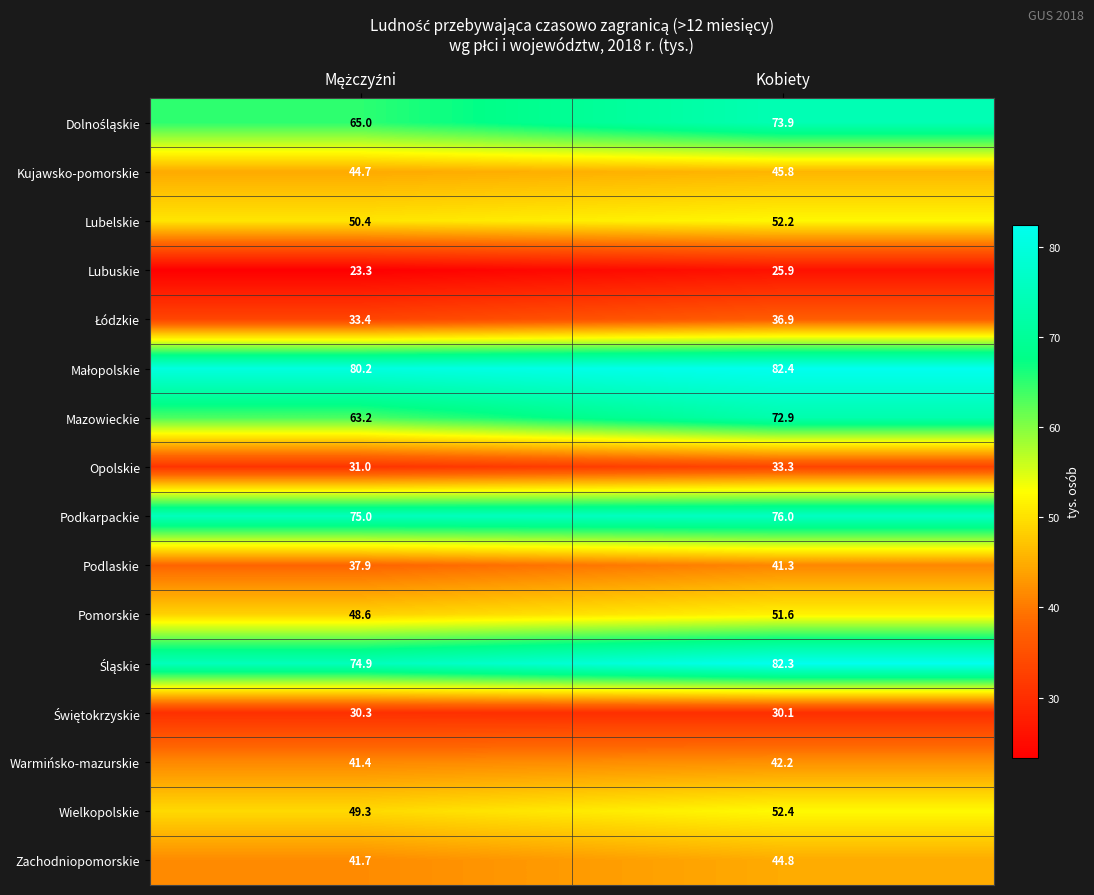

The value of Opolskie at Kobiety is 49.3. True or false?

False